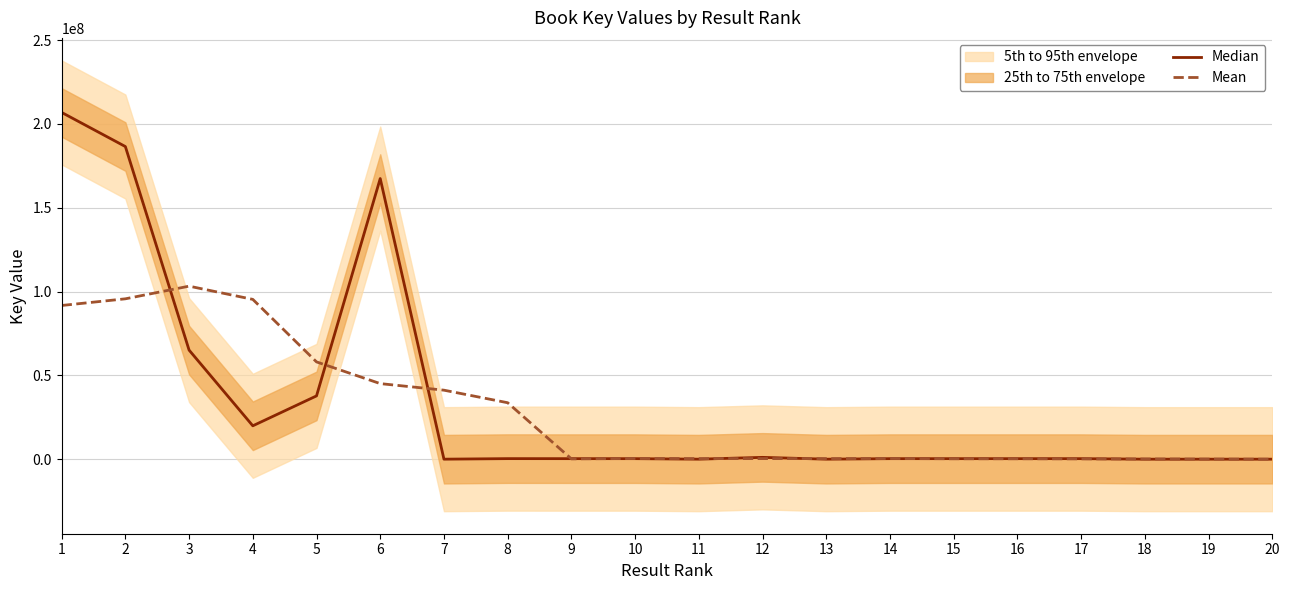

Reading left to right, extract all data points from this chart.

Median: 206889078.0	186535550.0	65089708.0	19911468.0	37762466.0	167444359.0	6190.0	332751.0	314619.0	314549.0	6075.0	1086211.0	5940.0	314629.0	314931.0	314907.0	313418.0	6961.0	5676.0	5748.0
Mean: 91702867.2	95685160.8	103237654.0	95348710.2	58042838.2	45091446.8	41172077.0	33682493.6	194836.8	410841.0	345478.8	345480.8	345557.2	407323.6	252765.0	252969.2	191178.6	129342.0	66360.6	3677.0